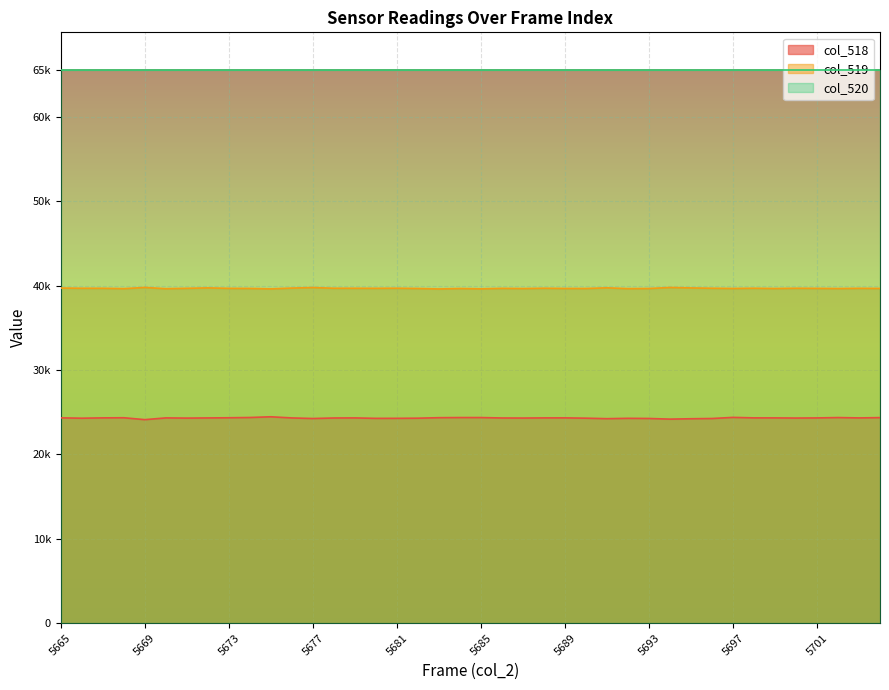

What is the difference between the col_519 values at 5680 and 5693?

22